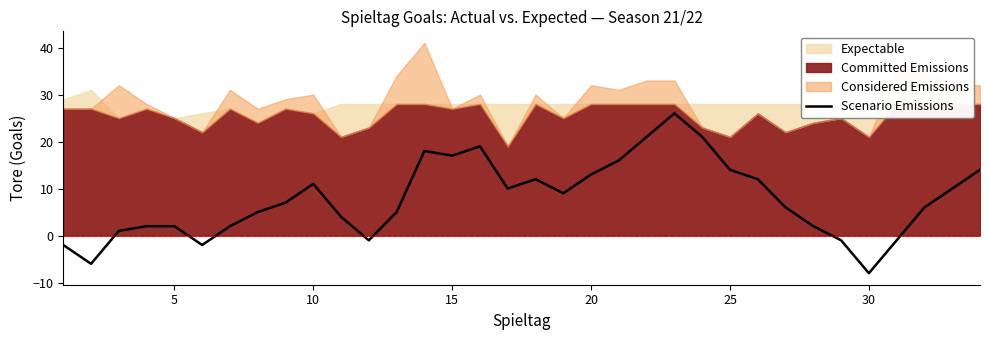

Reading left to right, transcribe all the data shown in this chart.

-2	-6	1	2	2	-2	2	5	7	11	4	-1	5	18	17	19	10	12	9	13	16	21	26	21	14	12	6	2	-1	-8	-1	6	10	14